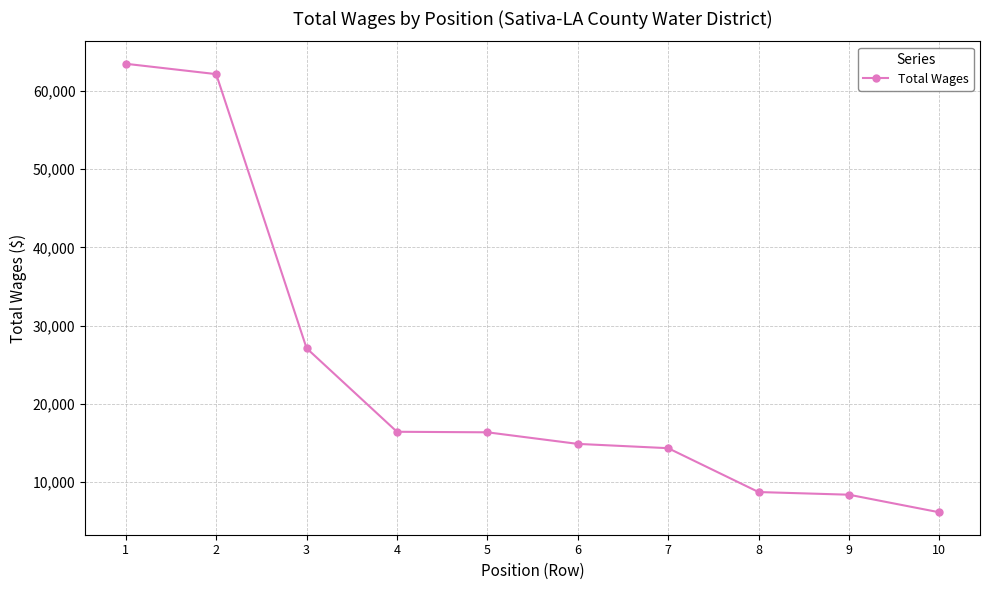

What is the value of the 7th point from the left?

14334